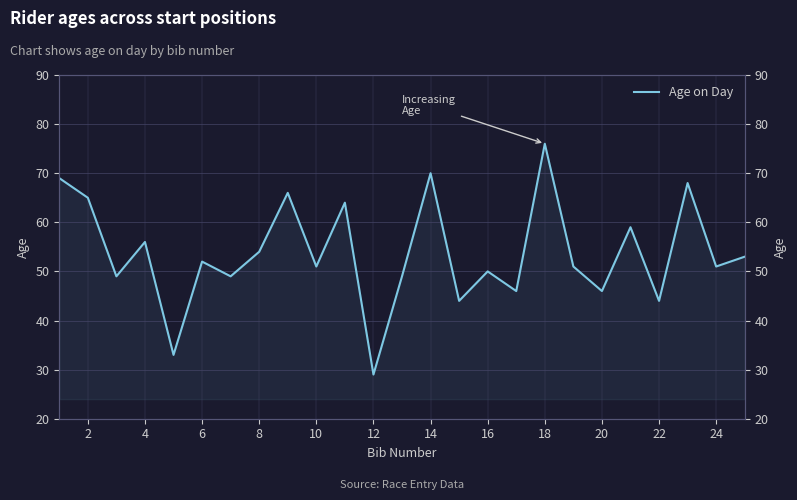

How many values exceed 51?

12